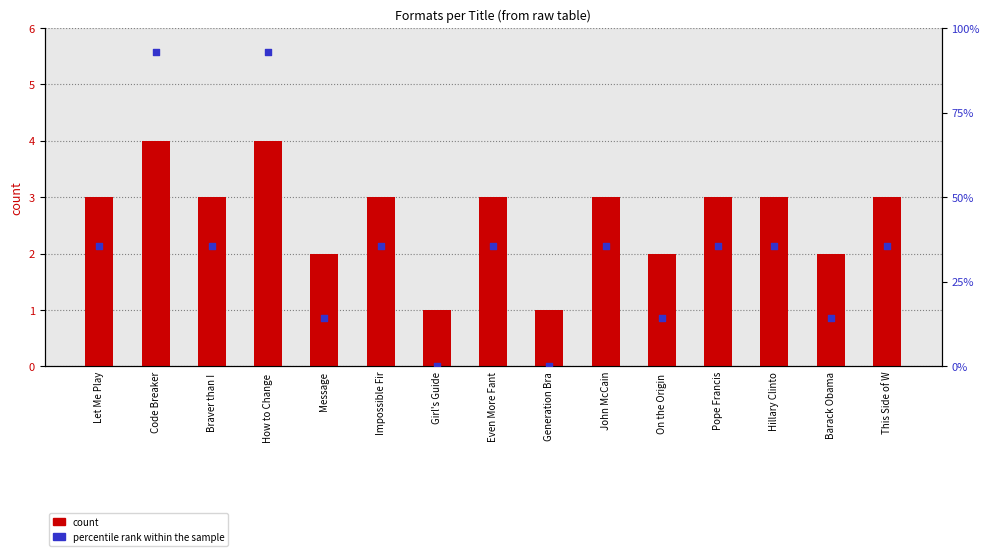

Which series has the widest spread of Y values?

percentile rank within the sample